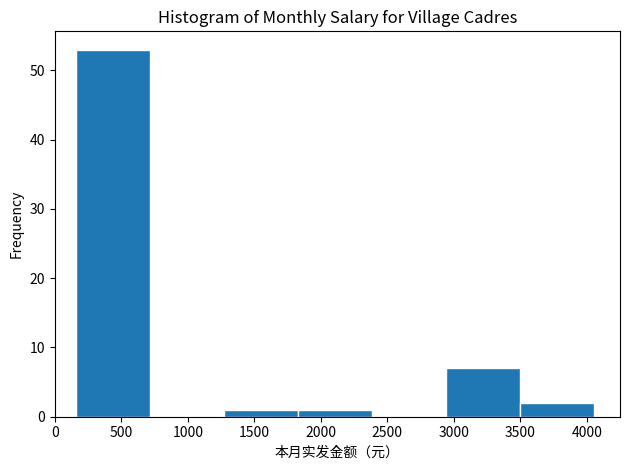

How tall is the bar that spans 2950 to 3500 on the x-axis? Neither the bar edges nor the heights are printed on the chart, so give them approximately, as read against the axes.

7